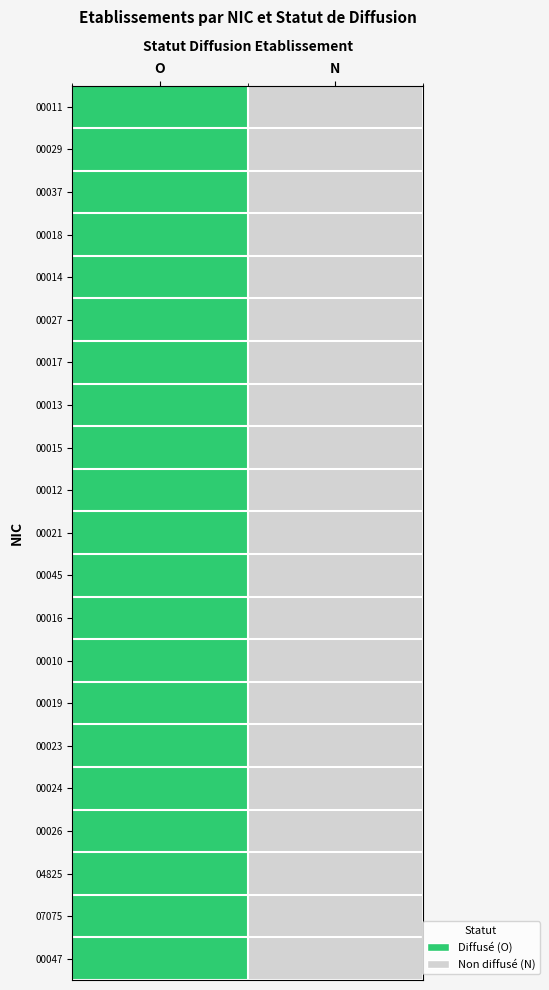

At which category is the sum across all series the highest?

O